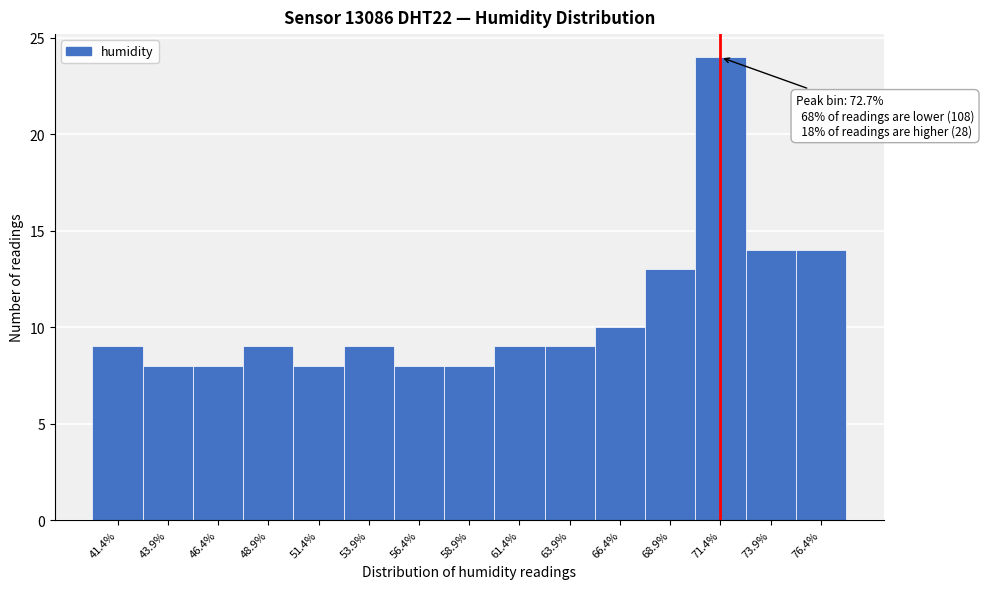

Reading left to right, list all the values displayed in this chart.

9	8	8	9	8	9	8	8	9	9	10	13	24	14	14